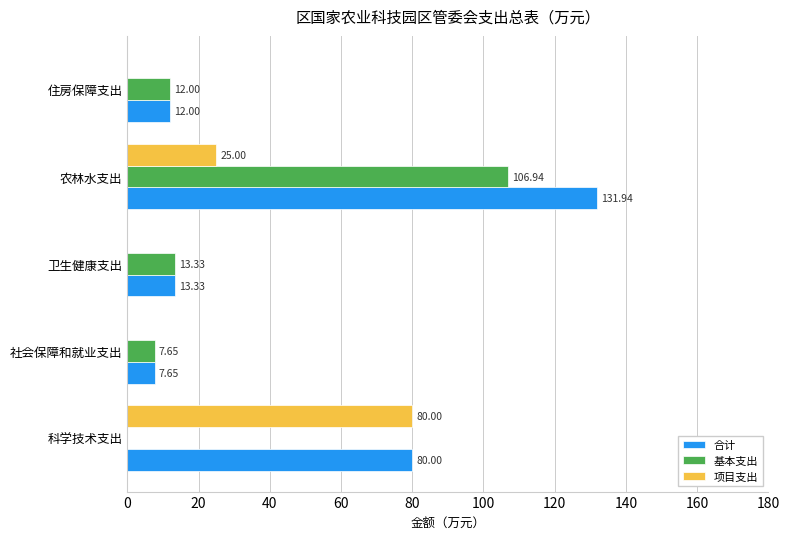

At which category does the chart reach its peak across all series?

农林水支出